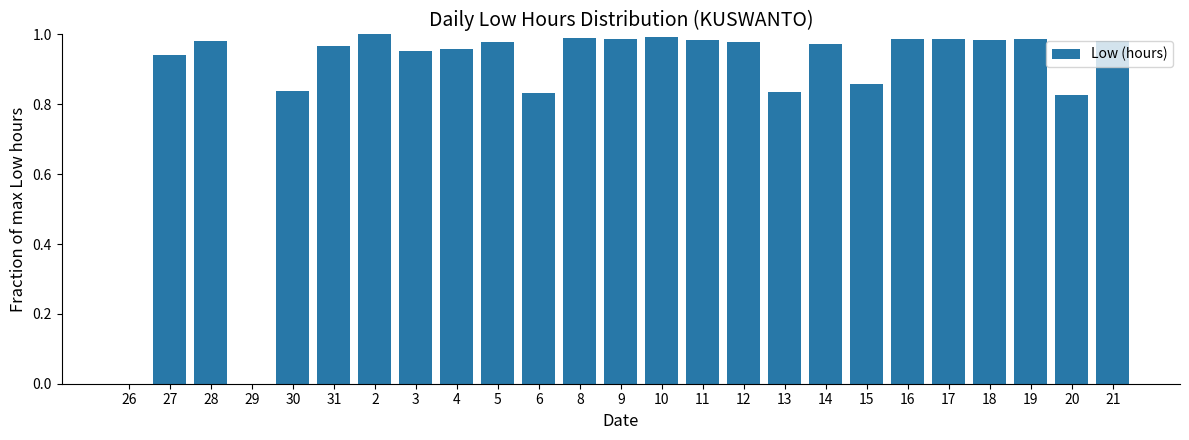

What is the sum of all values?

21.8